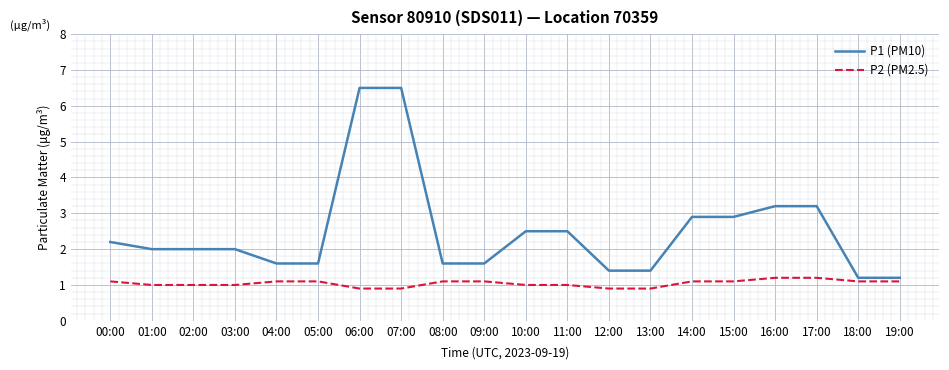

Reading left to right, transcribe all the data shown in this chart.

P1 (PM10): 00:00=2.2	01:00=2.0	02:00=2.0	03:00=2.0	04:00=1.6	05:00=1.6	06:00=6.5	07:00=6.5	08:00=1.6	09:00=1.6	10:00=2.5	11:00=2.5	12:00=1.4	13:00=1.4	14:00=2.9	15:00=2.9	16:00=3.2	17:00=3.2	18:00=1.2	19:00=1.2
P2 (PM2.5): 00:00=1.1	01:00=1.0	02:00=1.0	03:00=1.0	04:00=1.1	05:00=1.1	06:00=0.9	07:00=0.9	08:00=1.1	09:00=1.1	10:00=1.0	11:00=1.0	12:00=0.9	13:00=0.9	14:00=1.1	15:00=1.1	16:00=1.2	17:00=1.2	18:00=1.1	19:00=1.1